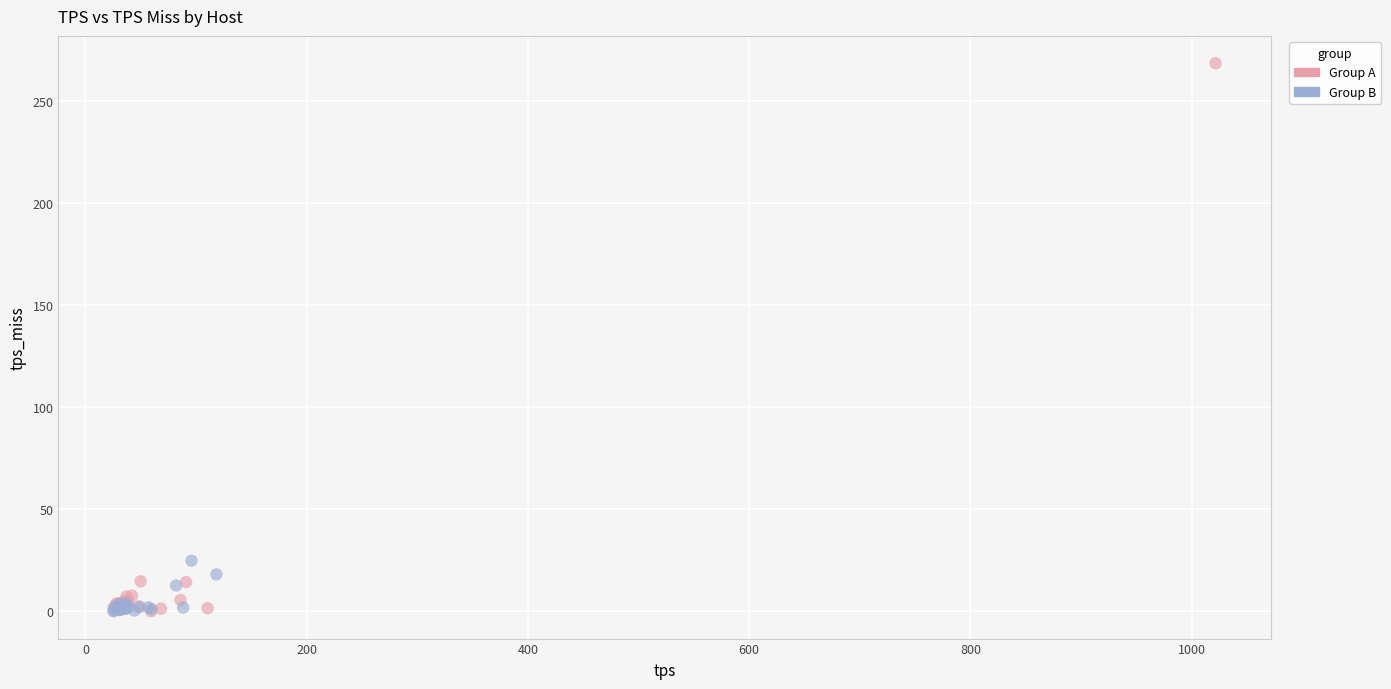

Which series reaches the maximum Y coordinate?

Group A